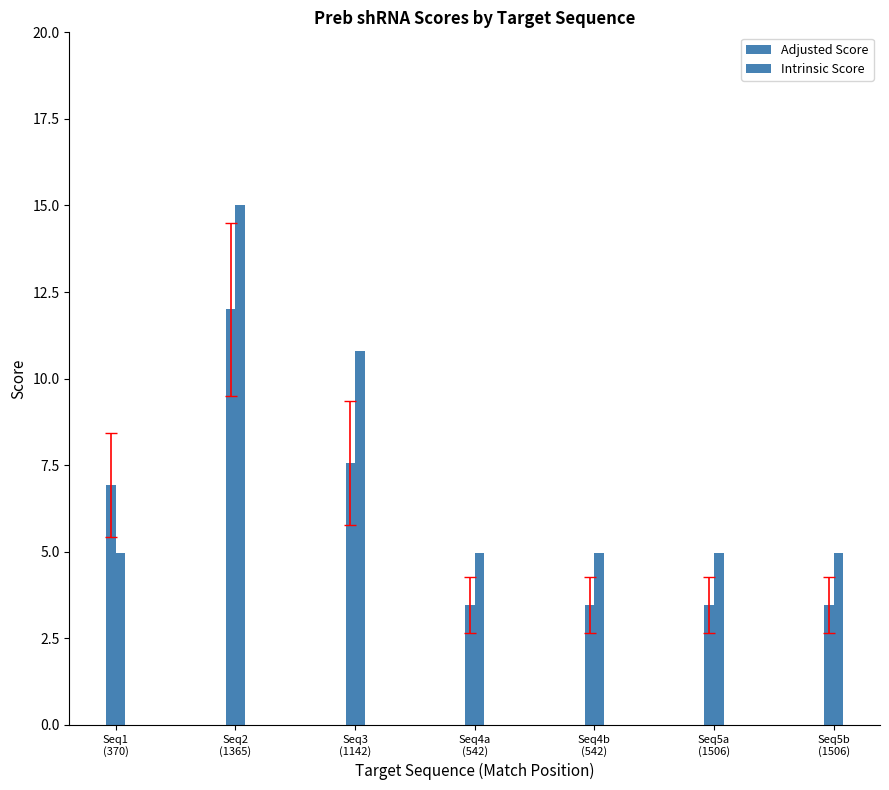

What is the label of the 4th bar from the left?

Seq4a
(542)